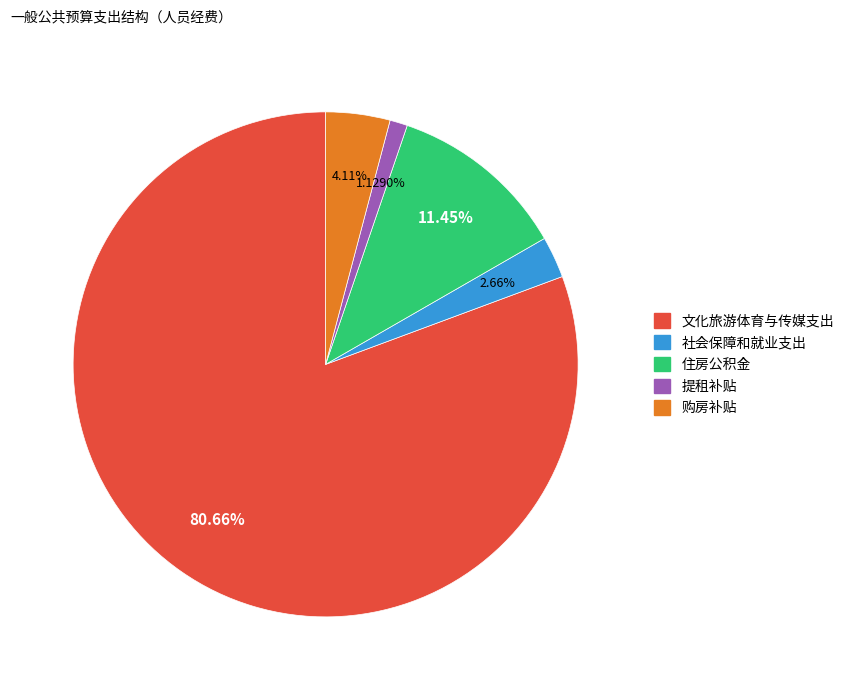

Is there any slice that represents more than half of the pie?

Yes